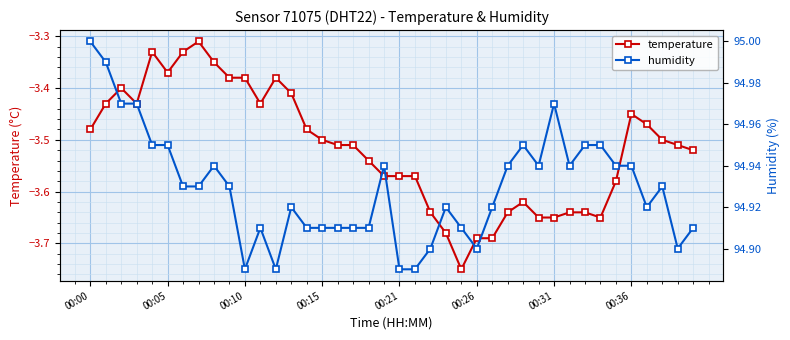

What is the sum of all temperature values?

-140.6